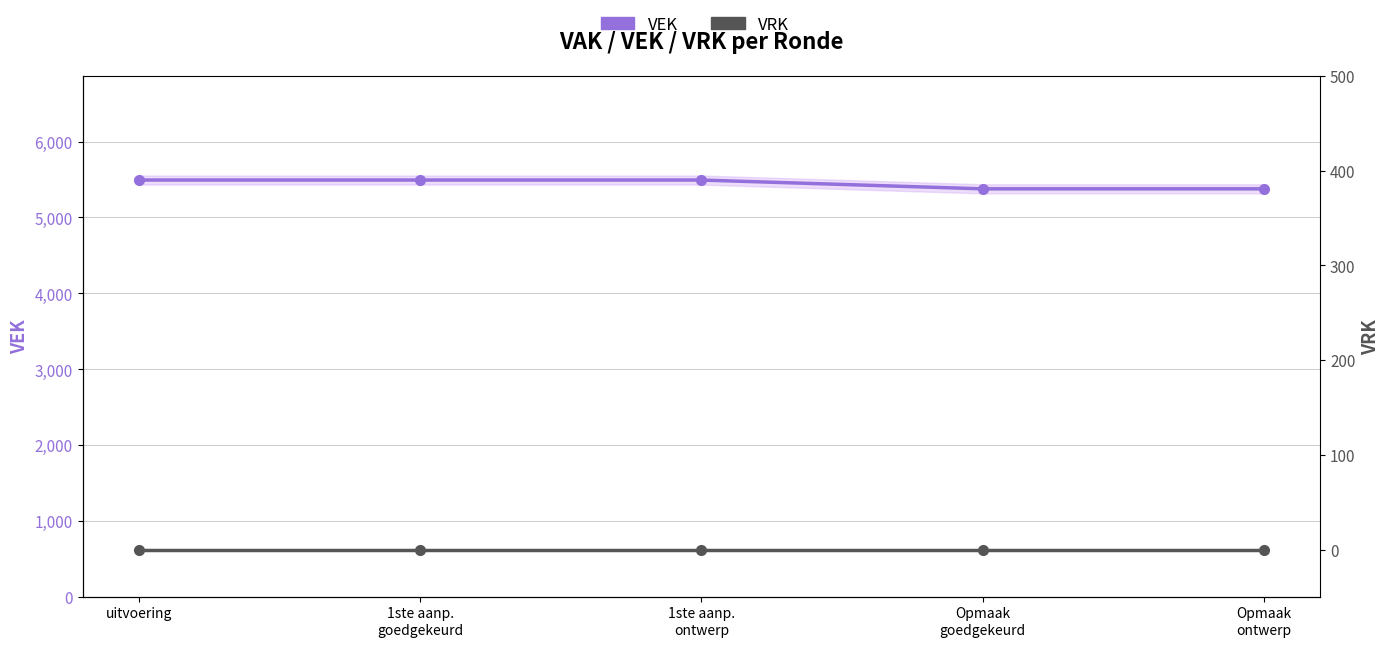

True or false: VEK and VRK intersect in this chart.

False